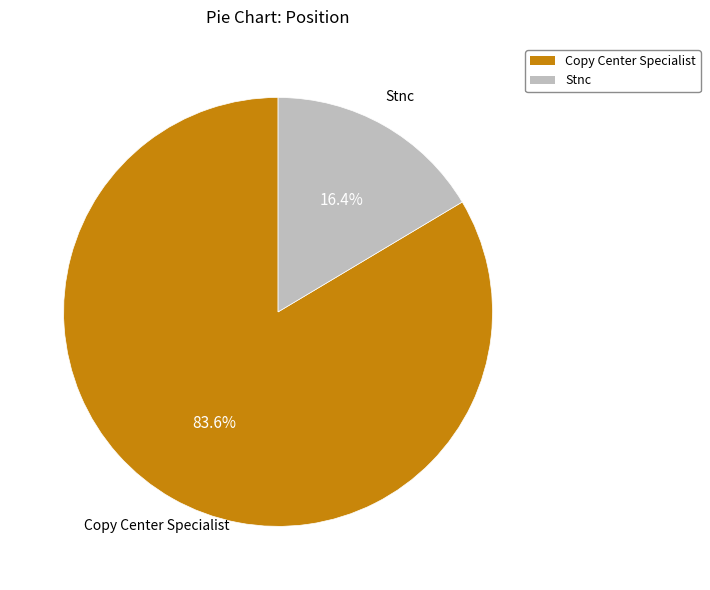

Which category has the smallest portion of the pie?

Stnc